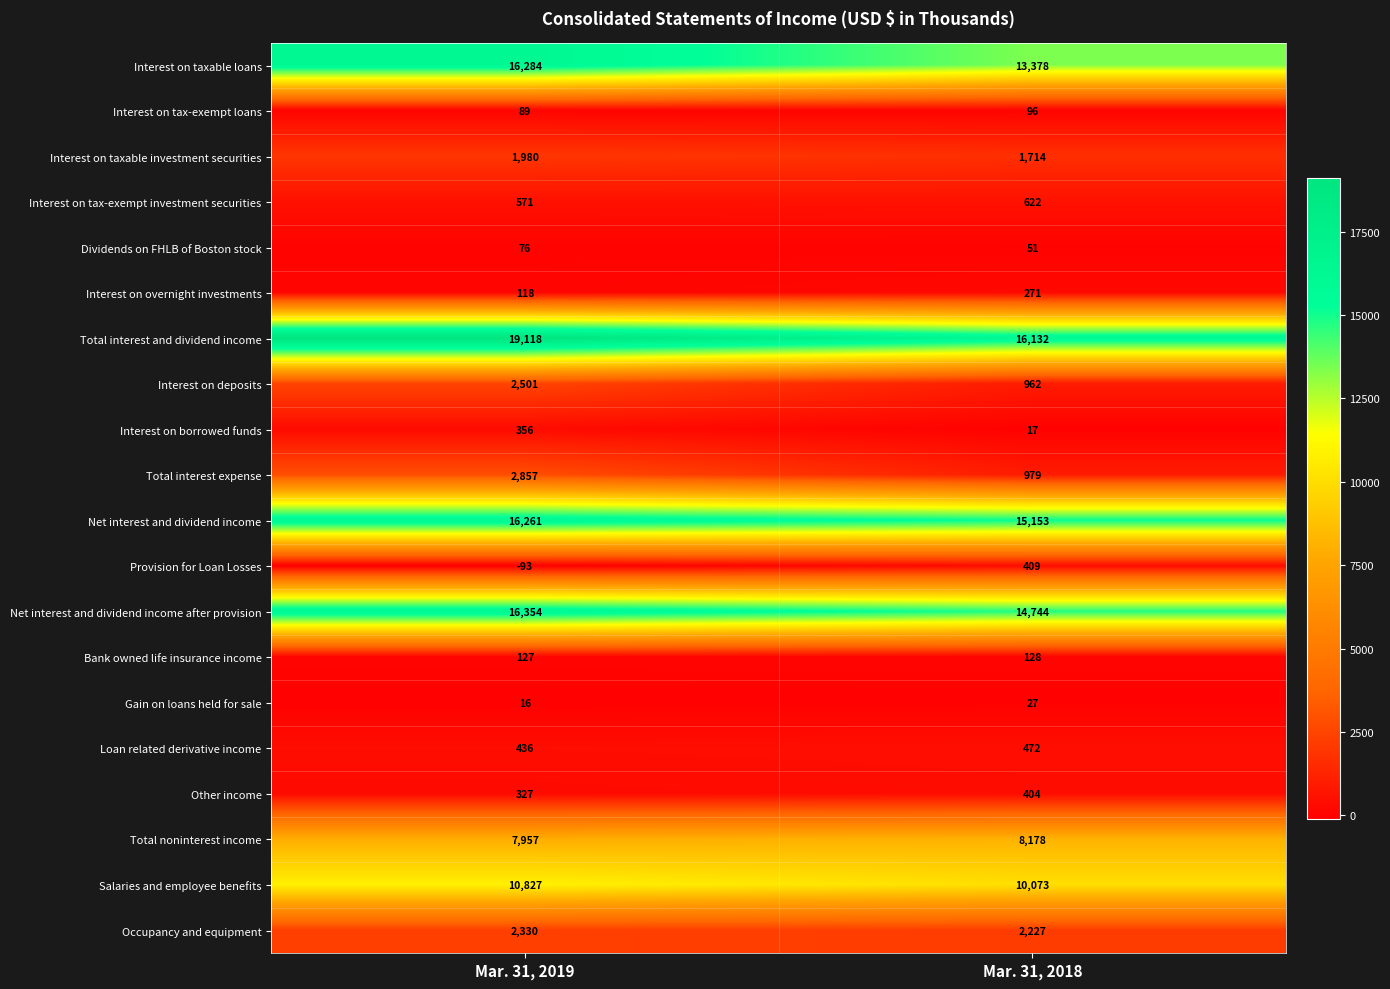

Where is Dividends on FHLB of Boston stock nearest to the value 63?

Mar. 31, 2018